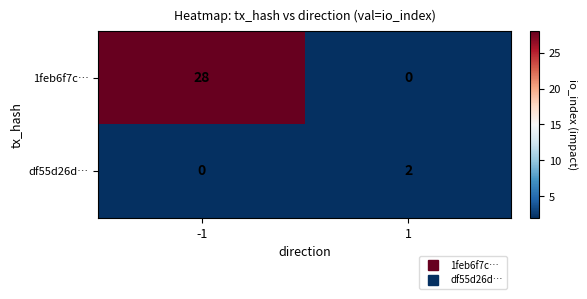

What is the highest value of the 1feb6f7c… series?

28